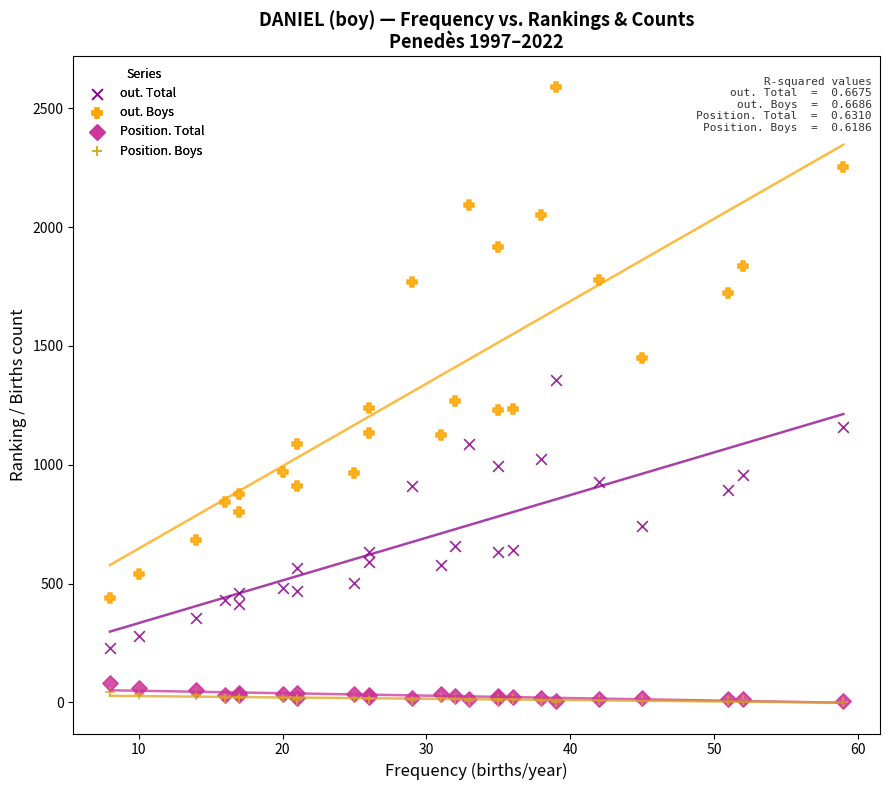

What are all the series names shown in the legend?

out. Total, out. Boys, Position. Total, Position. Boys